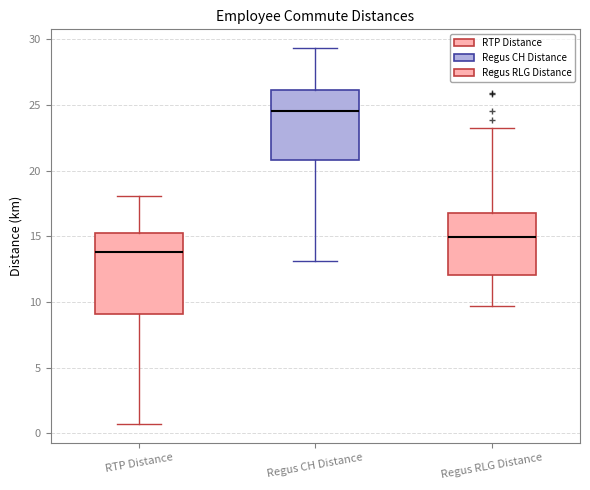

Where does the median line of the box for RTP Distance sit on the y-axis? The values are not printed on the chart, so give them approximately, as read against the axis.

14.0